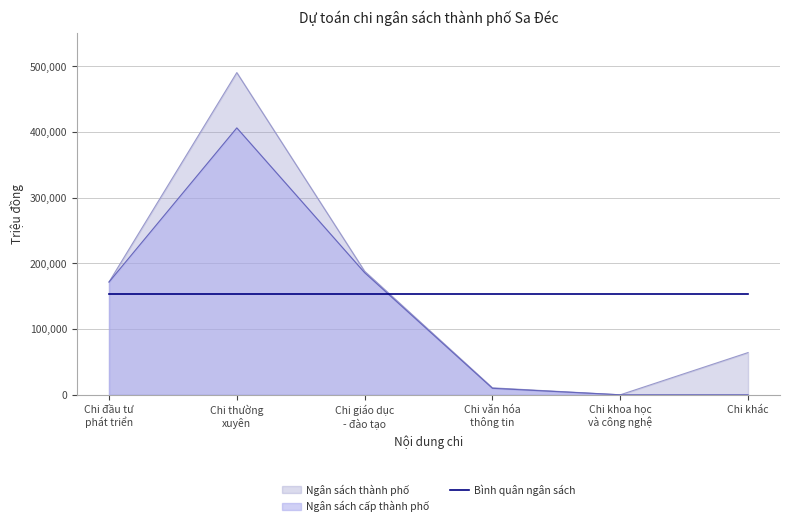

At which label does Ngân sách thành phố first exceed 171569?

Chi thường
xuyên